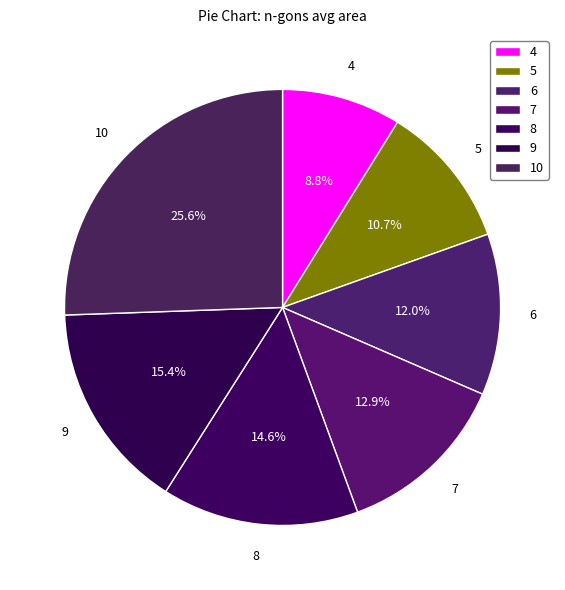

Approximately how many times larger is the value at 8 compared to 10?

0.6